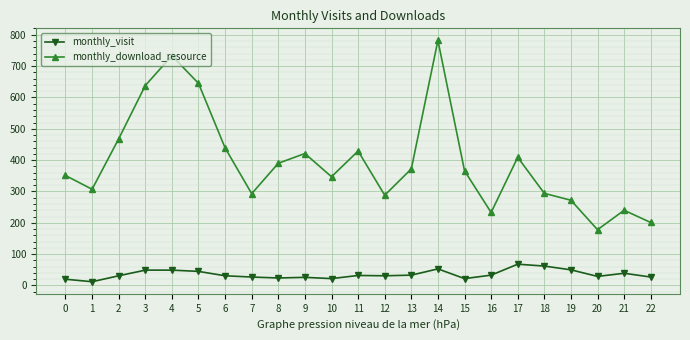

At which label does monthly_download_resource reach its minimum?

20